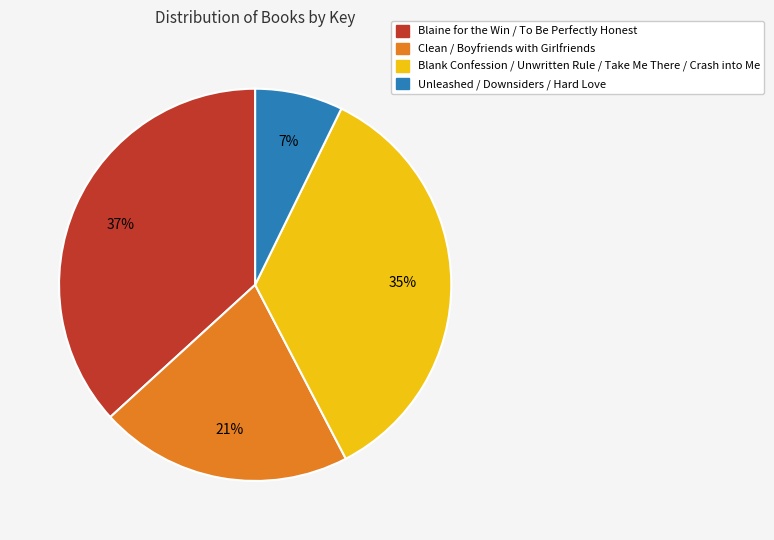

To the nearest percent, what is the difference between the largest and smallest slice percentages?

30%